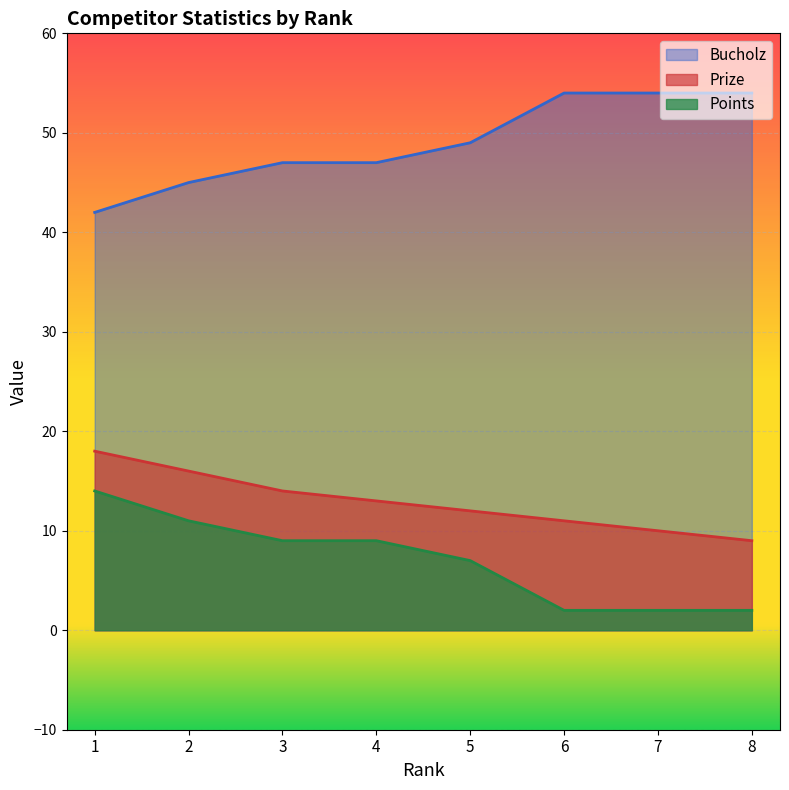

What are all the series names shown in the legend?

Bucholz, Prize, Points